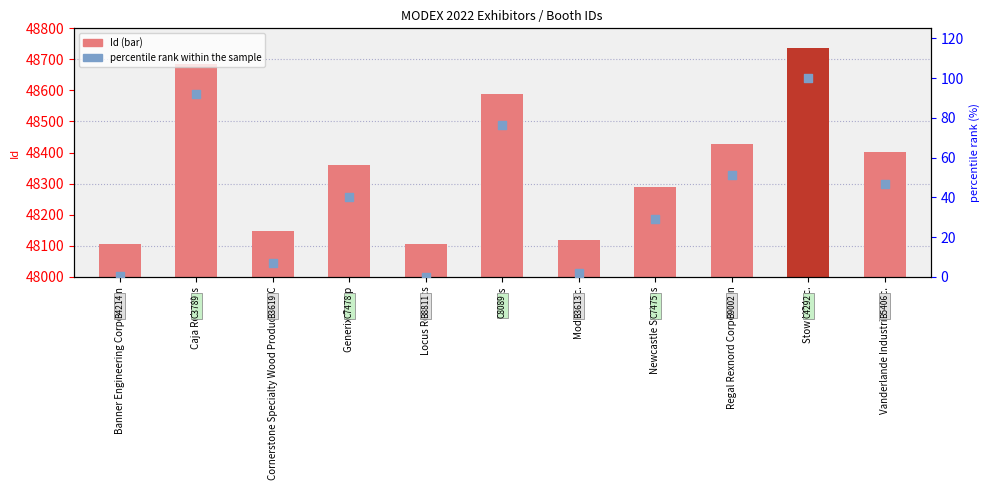

Which series has the largest total across all categories?

Id